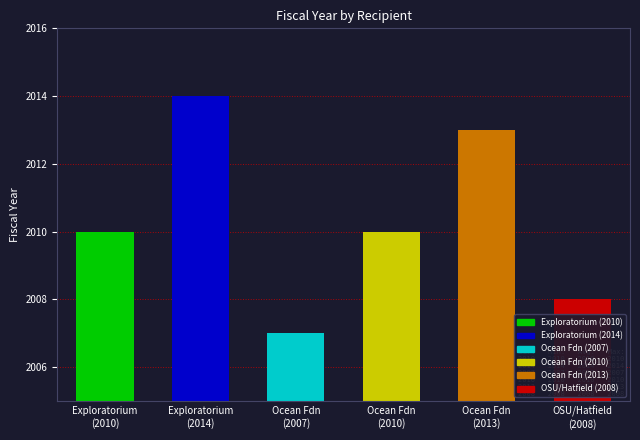

Is it true that the value at Oregon State University (OSU) / Hatfield is 2008?

True